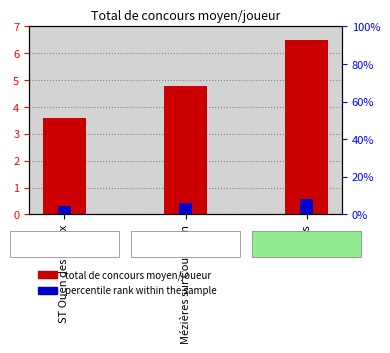

What is the difference between the highest and lowest values at Mézières sur Couesnon?

1.1